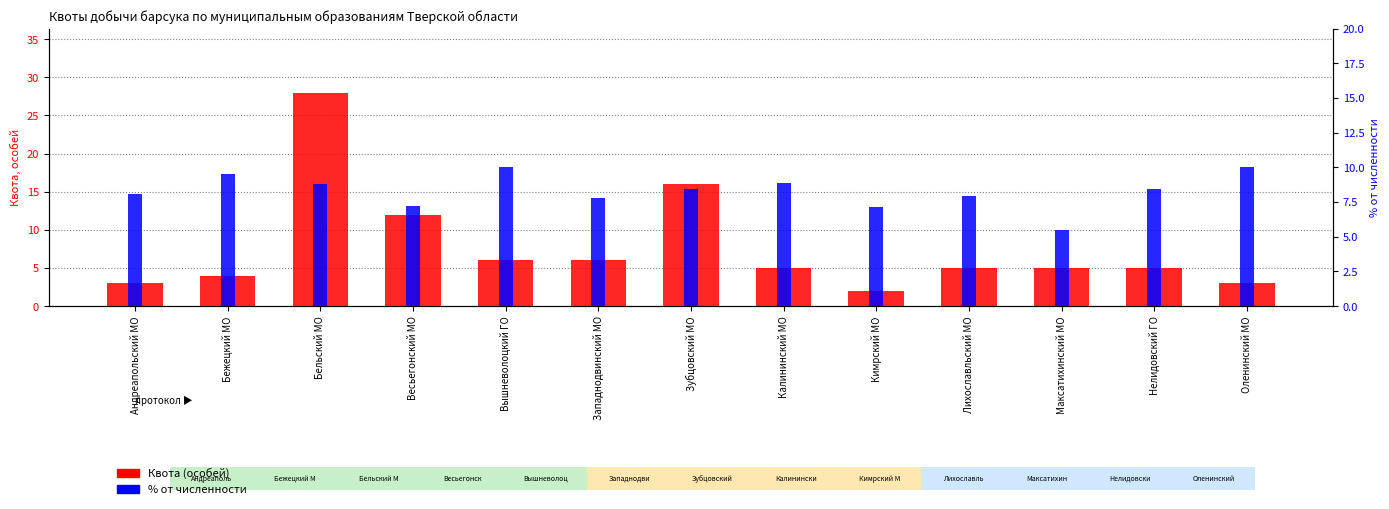

True or false: % от численности has a value of 8.9 at Калининский МО.

True